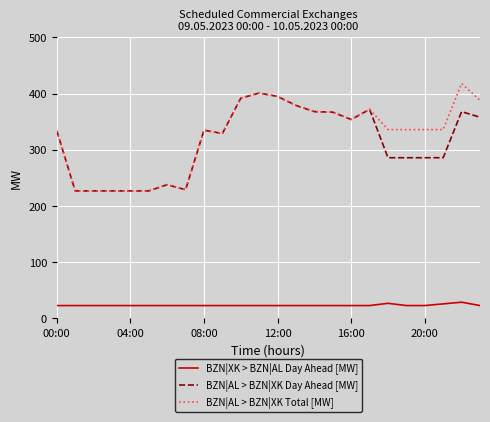

True or false: BZN|XK > BZN|AL Day Ahead [MW] and BZN|AL > BZN|XK Day Ahead [MW] cross at least once.

False